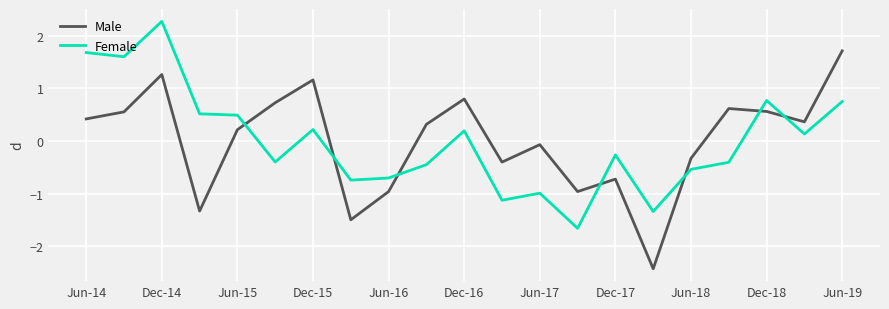

Rank the series by their maximum value, from lowest to highest.

Male, Female